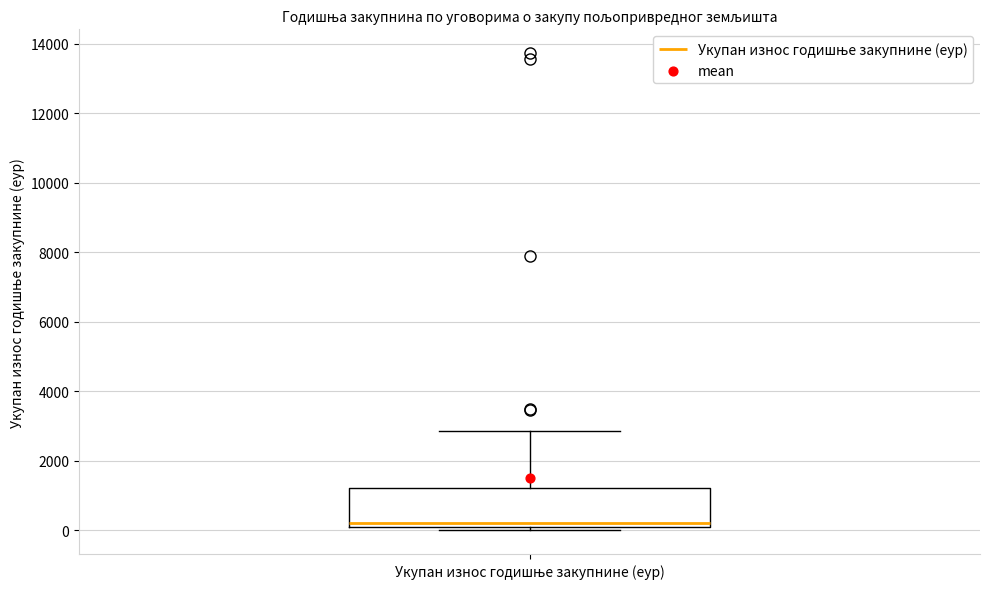

Where does the median line of the box for Укупан износ годишње закупнине (еур) sit on the y-axis? The values are not printed on the chart, so give them approximately, as read against the axis.

200